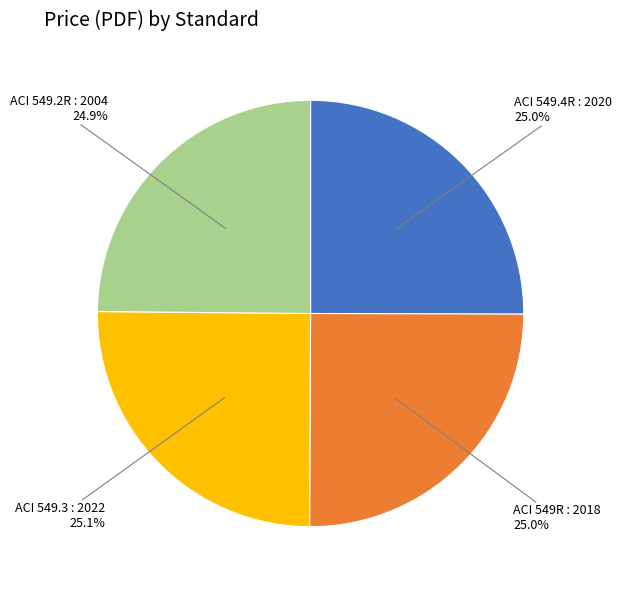

What is the ratio of the value at ACI 549.2R : 2004 to the value at ACI 549R : 2018?

1.0